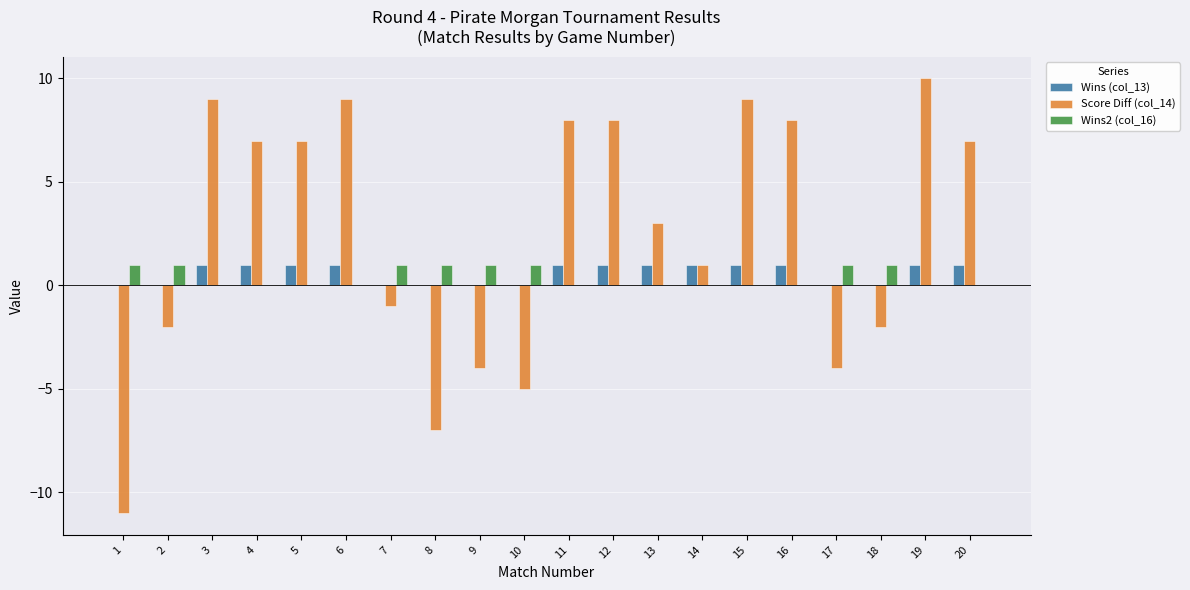

Between 9 and 19, which series saw the biggest shift?

Score Diff (col_14)